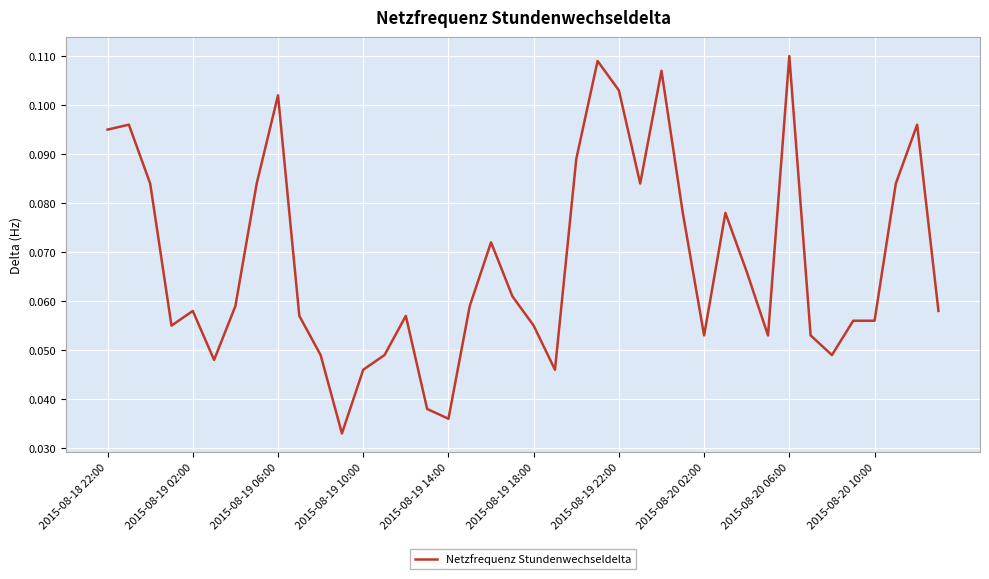

What is the difference between the second highest and second lowest values?

0.1